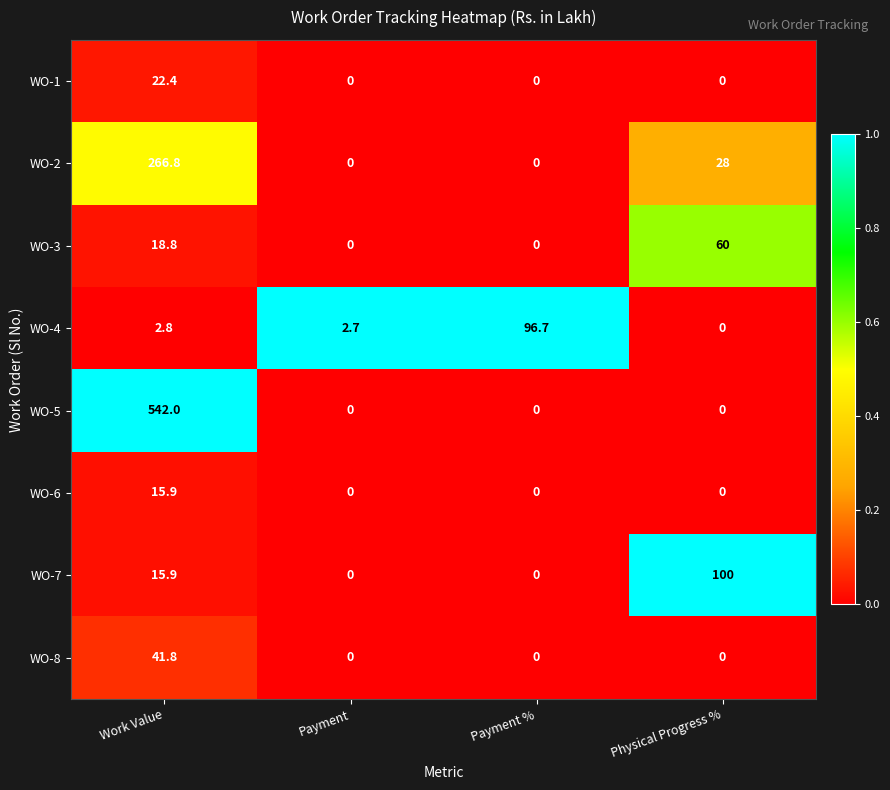

The value of WO-3 at Payment is 0.0. True or false?

True